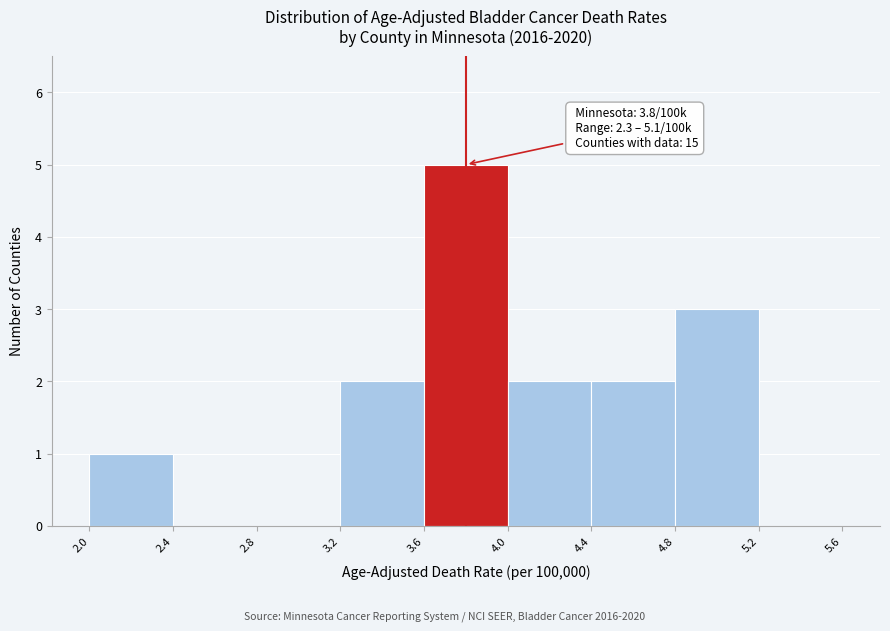

Which range on the x-axis has the tallest bar?

3.6 to 4.0